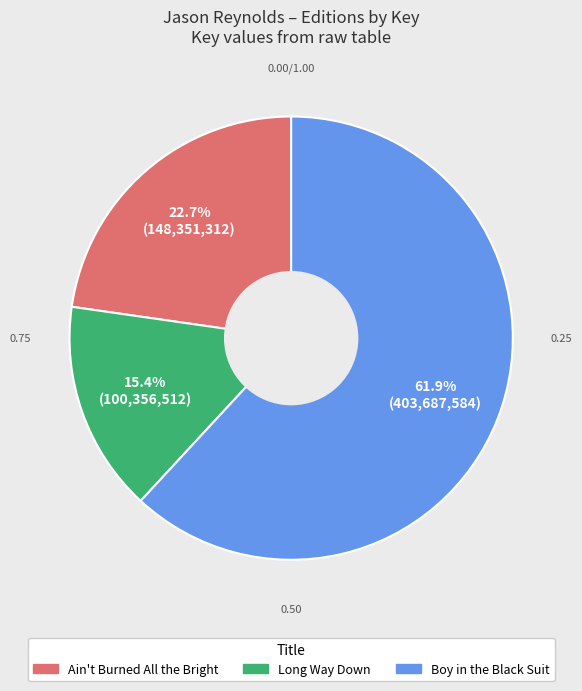

Is there any slice that represents more than half of the pie?

Yes